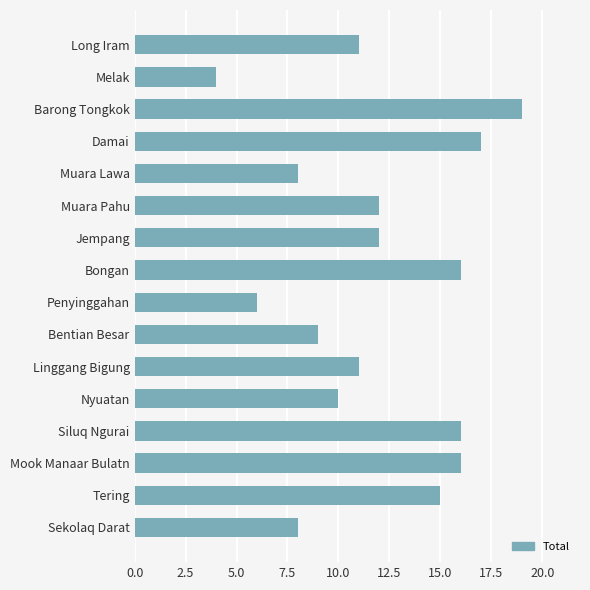

Read the value at Muara Pahu.

12